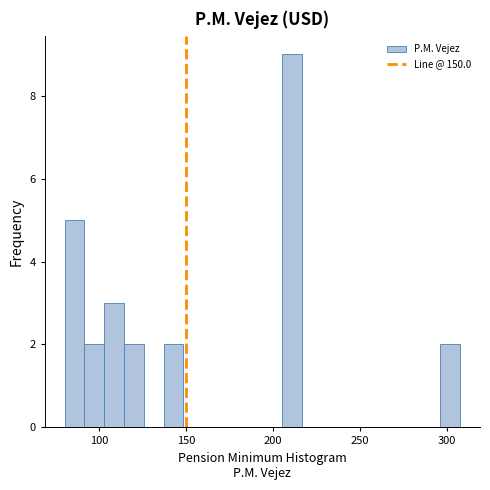

Around what value on the x-axis is the tallest bar? Give the approximate position of its centre, as read against the axis.

210